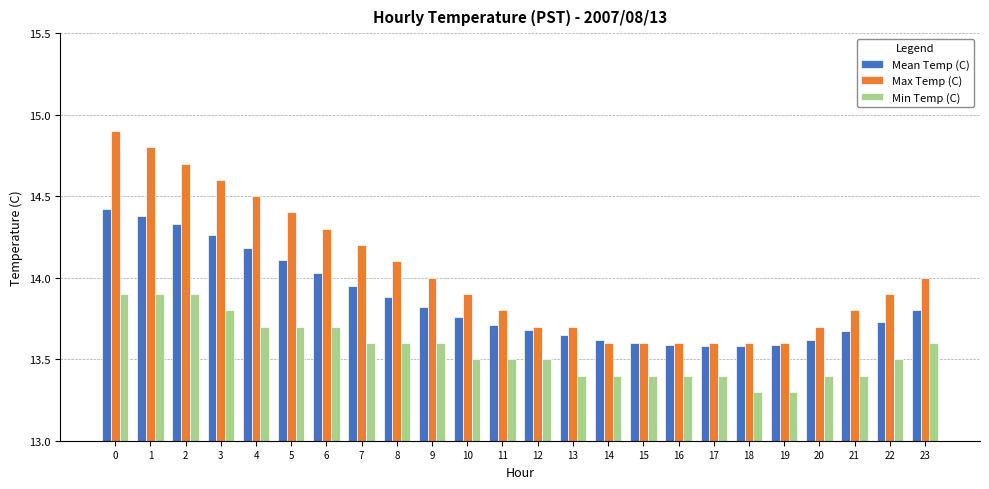

The Mean Temp (C) series shows 14.3 at 2. True or false?

True